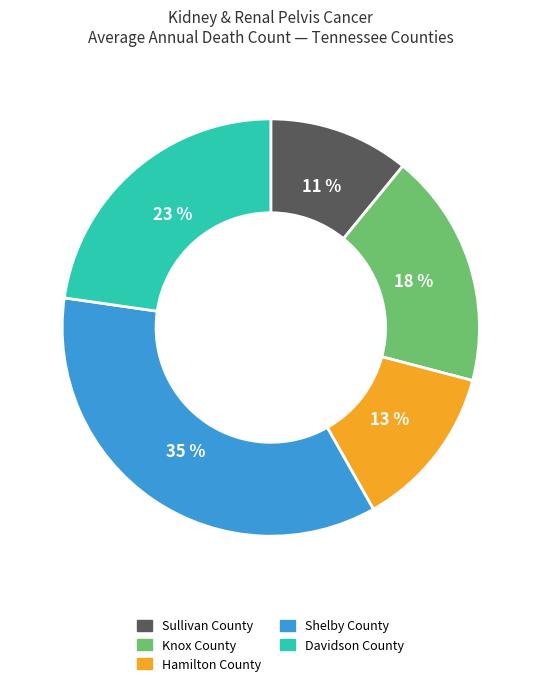

Which slice is the smallest?

Sullivan County